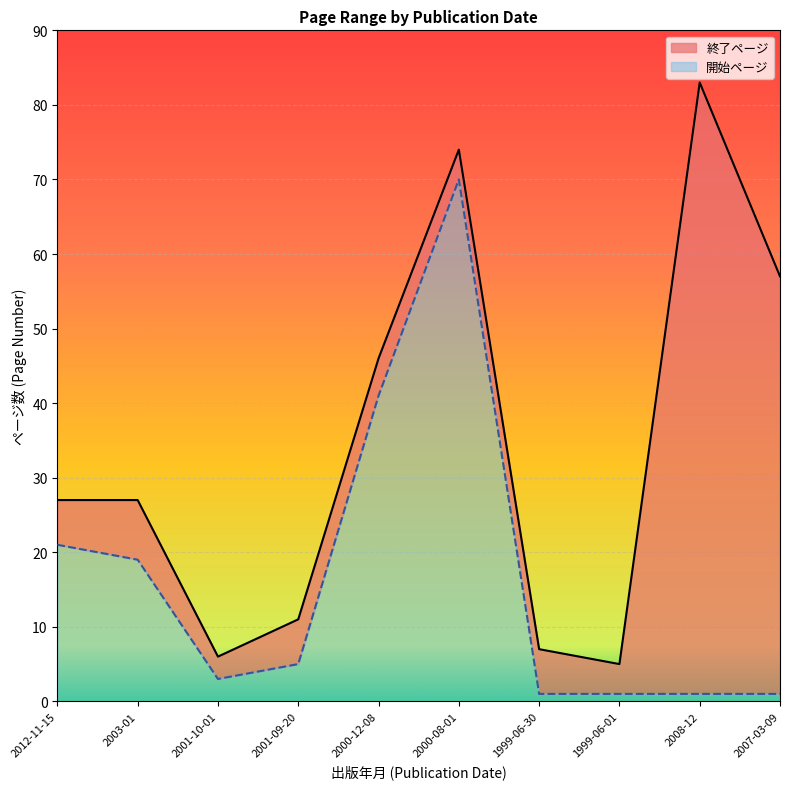

What is the total value across all series at 2001-09-20?

11